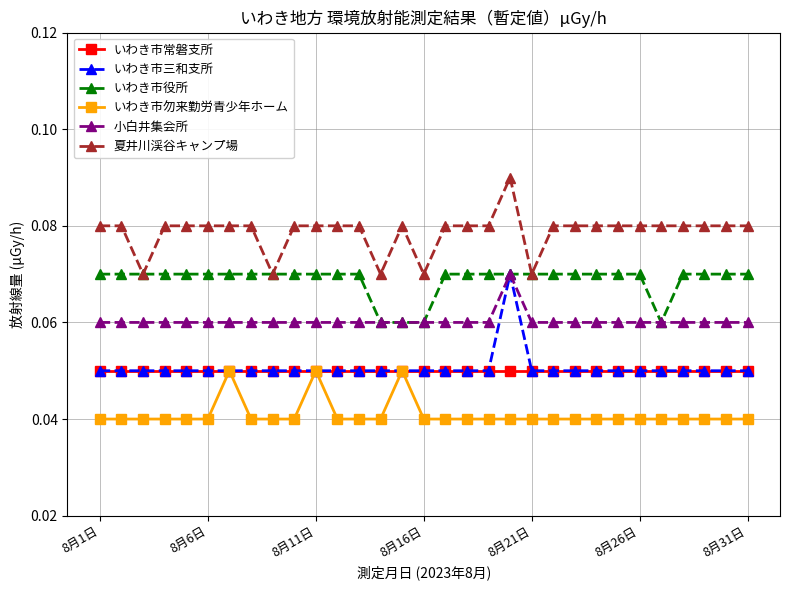

Which series has the largest total across all categories?

夏井川渓谷キャンプ場